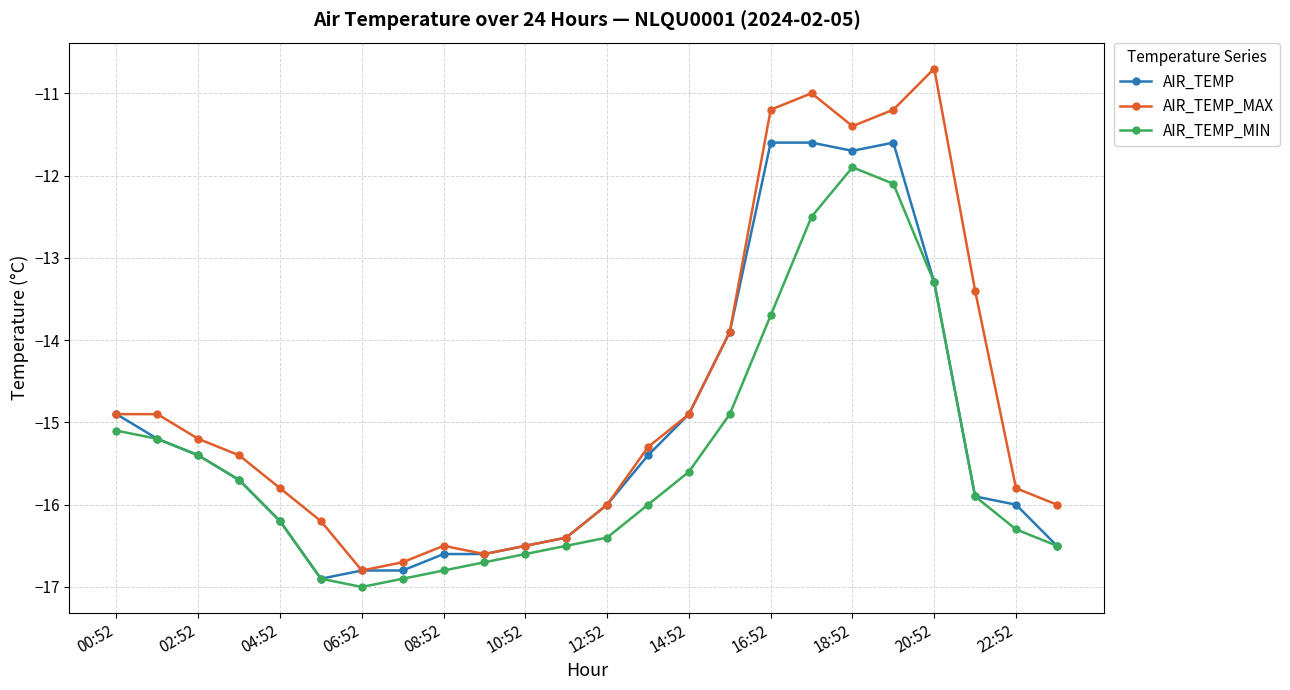

What are all the series names shown in the legend?

AIR_TEMP, AIR_TEMP_MAX, AIR_TEMP_MIN